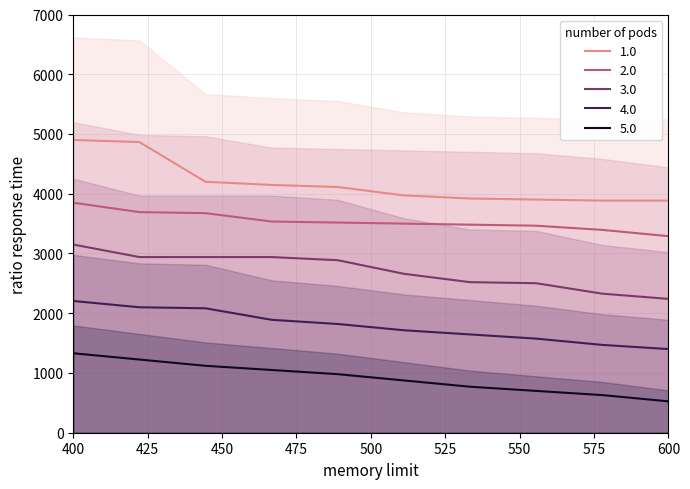

True or false: 1.0 has a value of 4147.5 at 4.

True